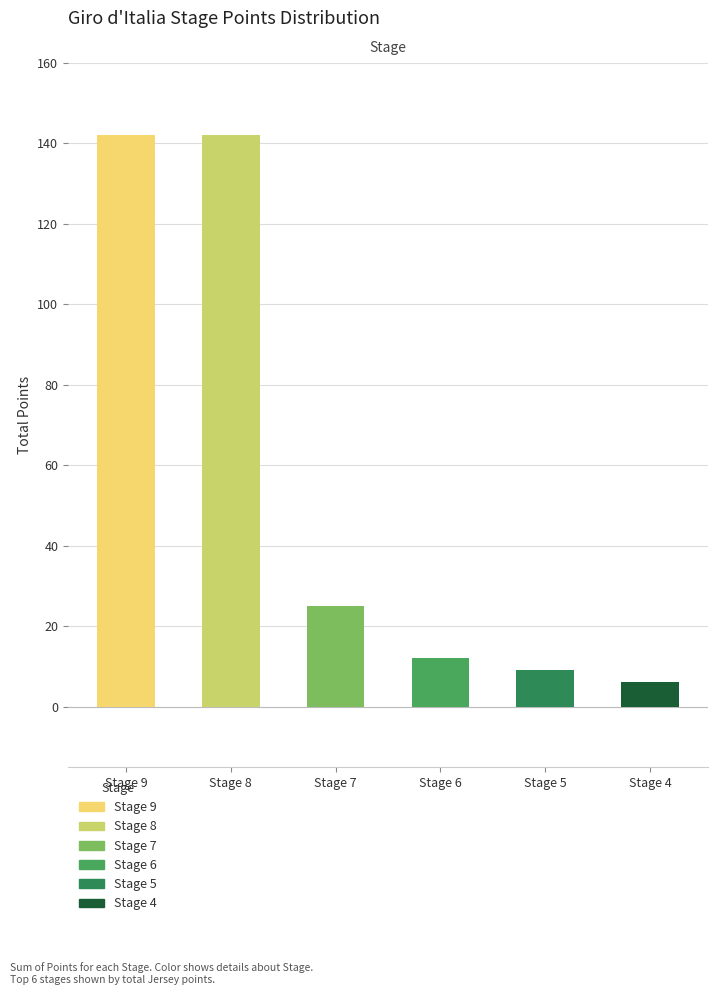

What is the greatest value displayed?

142